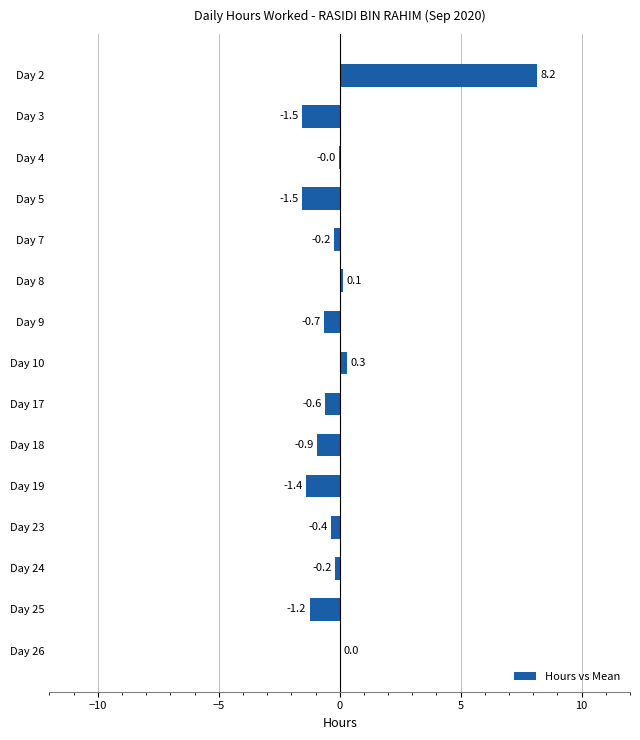

The value at Day 17 is -0.6. True or false?

True